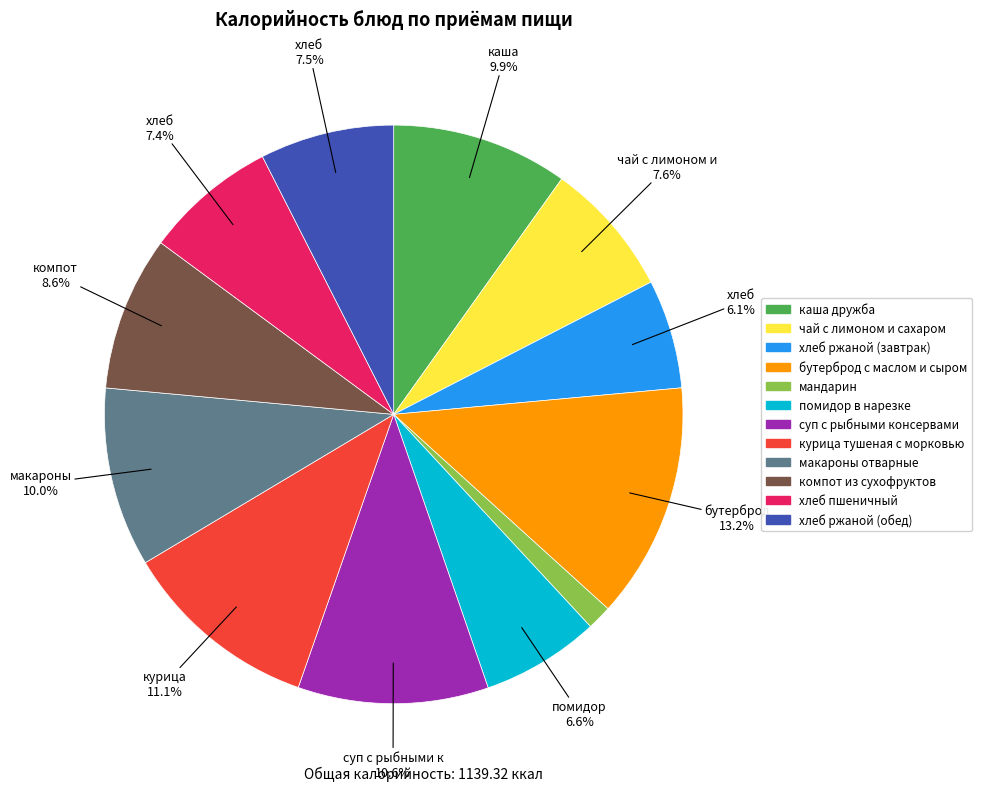

To the nearest percent, what portion does компот из сухофруктов represent?

9%